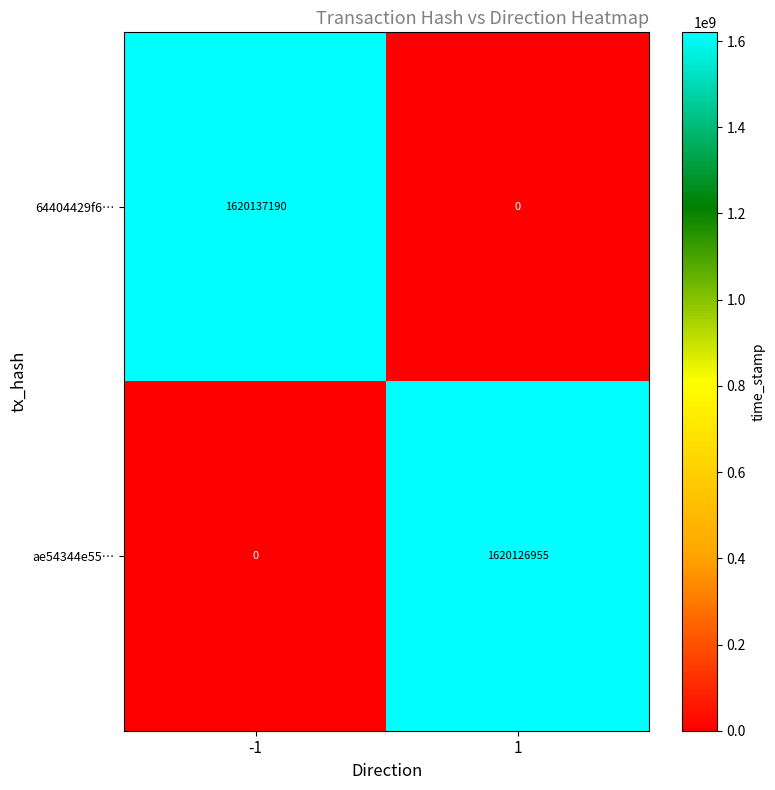

Is it true that ae54344e55… equals 1620126955 at 1?

True